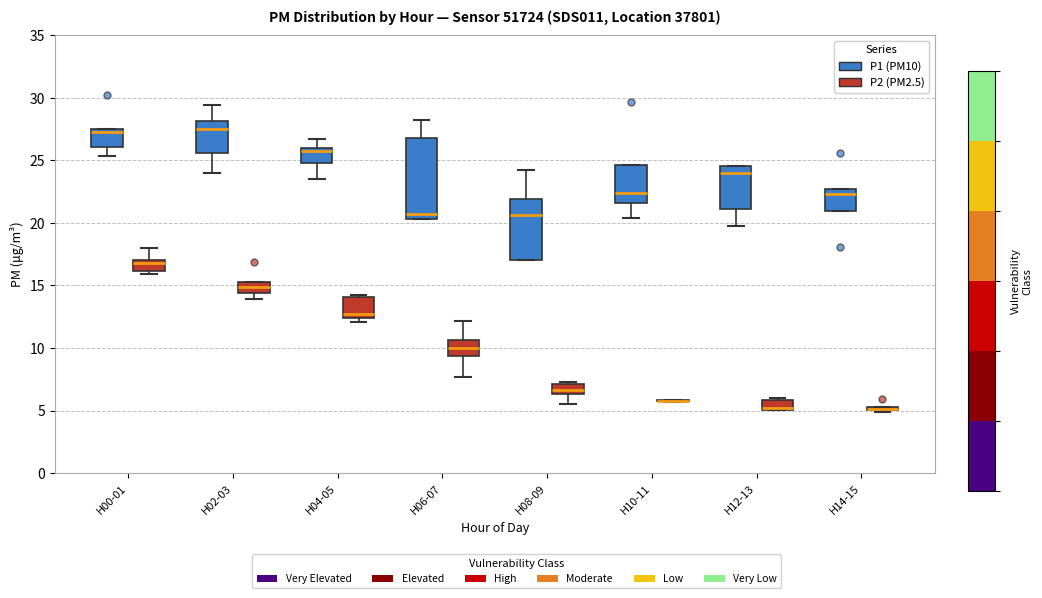

Reading left to right, read every box against the y-axis: the position of its median line, the range the box covers, and the ends of its whiskers. The values are not printed on the chart, so give them approximately, as read against the axis.

H00-01 (P1 (PM10)): median 27.5 (just below the box's upper edge), box 26.0 to 27.5, whiskers 25.5 to 27.5
H00-01 (P2 (PM2.5)): median 17.0 (just below the box's upper edge), box 16.0 to 17.0, whiskers 16.0 (just below the box's lower edge) to 18.0
H02-03 (P1 (PM10)): median 27.5, box 25.5 to 28.0, whiskers 24.0 to 29.5
H02-03 (P2 (PM2.5)): median 15.0, box 14.5 to 15.5, whiskers 14.0 to 15.5
H04-05 (P1 (PM10)): median 26.0 (just below the box's upper edge), box 25.0 to 26.0, whiskers 23.5 to 26.5
H04-05 (P2 (PM2.5)): median 12.5 (just above the box's lower edge), box 12.5 to 14.0, whiskers 12.0 to 14.0 (just above the box's upper edge)
H06-07 (P1 (PM10)): median 20.5 (just above the box's lower edge), box 20.5 to 27.0, whiskers 20.5 to 28.5
H06-07 (P2 (PM2.5)): median 10.0, box 9.5 to 10.5, whiskers 7.5 to 12.0
H08-09 (P1 (PM10)): median 20.5, box 17.0 to 22.0, whiskers 17.0 to 24.0
H08-09 (P2 (PM2.5)): median 6.5 (inside the box), box 6.5 to 7.0, whiskers 5.5 to 7.5
H10-11 (P1 (PM10)): median 22.5, box 21.5 to 24.5, whiskers 20.5 to 24.5
H10-11 (P2 (PM2.5)): box collapsed to a line at 6.0, whiskers 5.5 to 6.0
H12-13 (P1 (PM10)): median 24.0, box 21.0 to 24.5, whiskers 20.0 to 24.5
H12-13 (P2 (PM2.5)): median 5.0 (just above the box's lower edge), box 5.0 to 6.0, whiskers 5.0 to 6.0 (just above the box's upper edge)
H14-15 (P1 (PM10)): median 22.5, box 21.0 to 23.0, whiskers 21.0 to 23.0
H14-15 (P2 (PM2.5)): box collapsed to a line at 5.0, whiskers 5.0 to 5.5